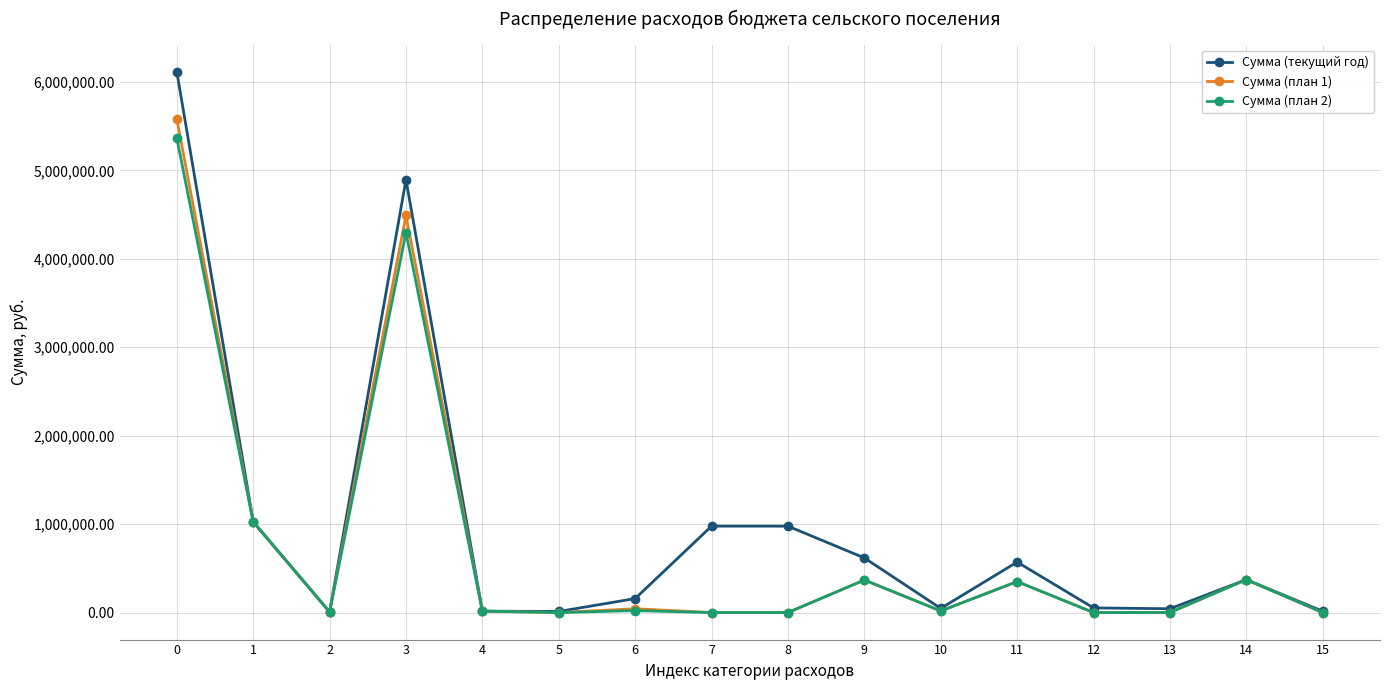

How many categories are shown in the chart?

16